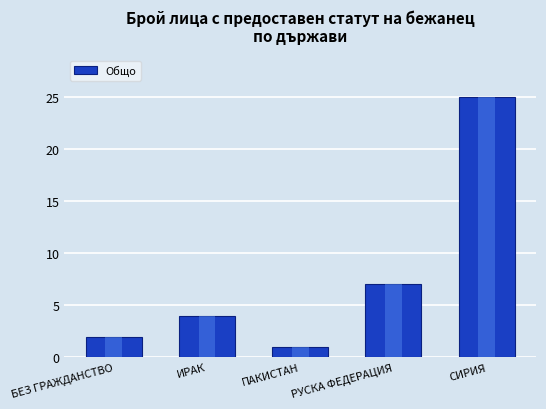

Does the chart contain stacked bars?

No